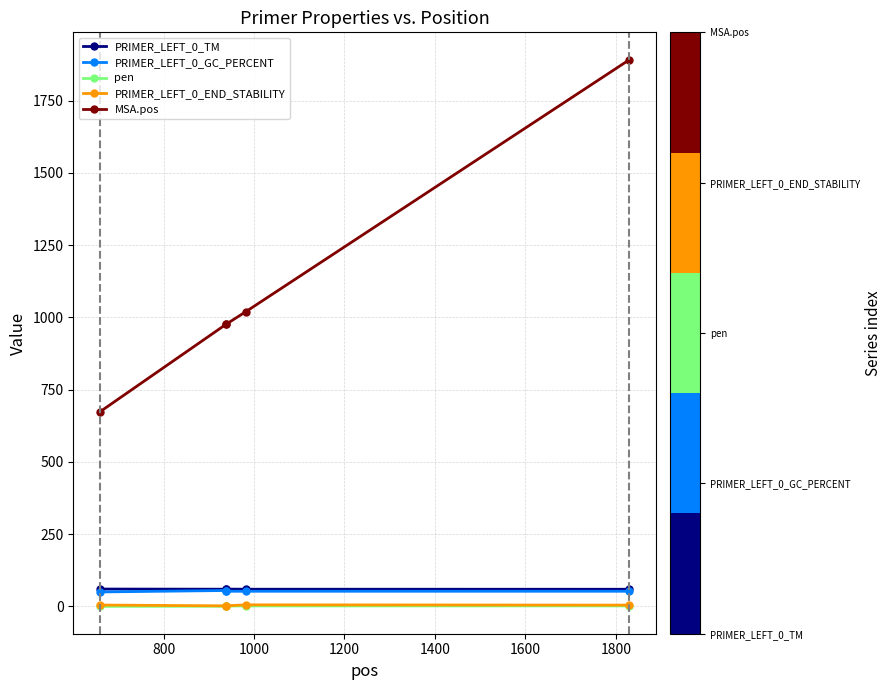

Which series has the widest spread of values?

MSA.pos